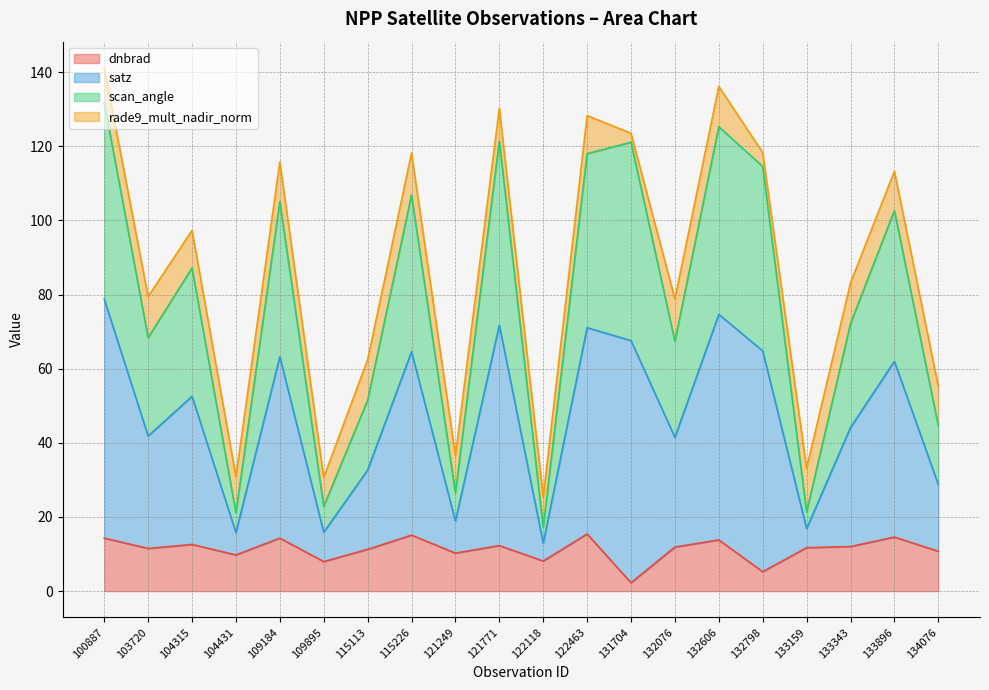

What is the difference between the dnbrad values at 121249 and 132606?

3.6